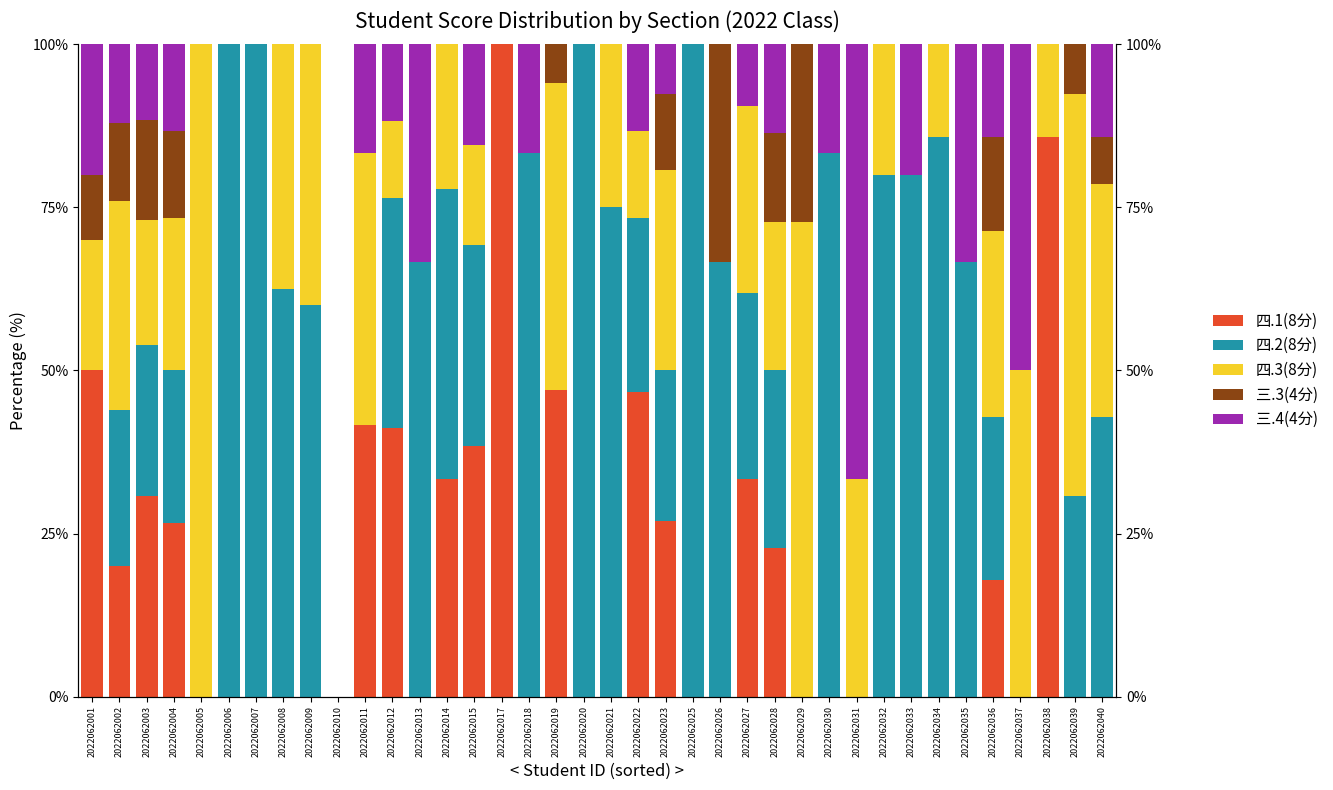

At which label does 四.3(8分) reach its peak?

2022062005